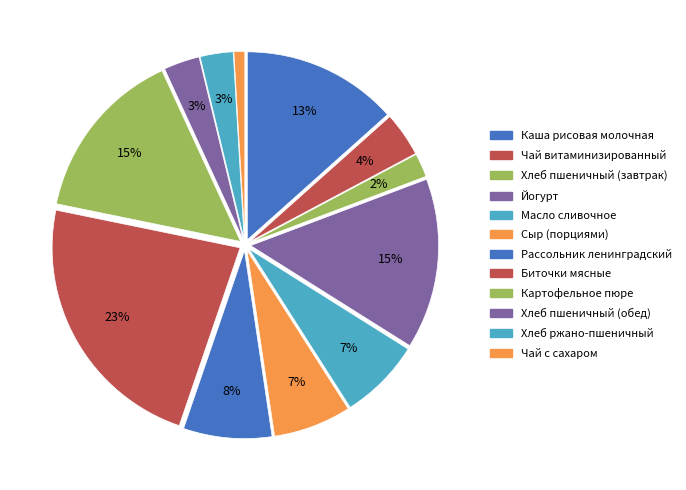

Is there a majority slice in this chart?

No